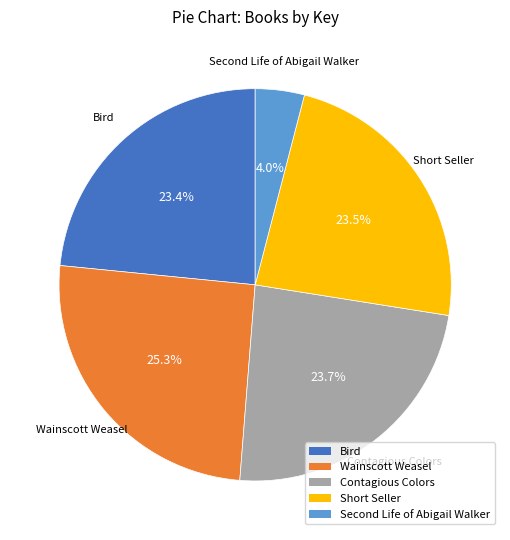

How many slices are in this pie chart?

5